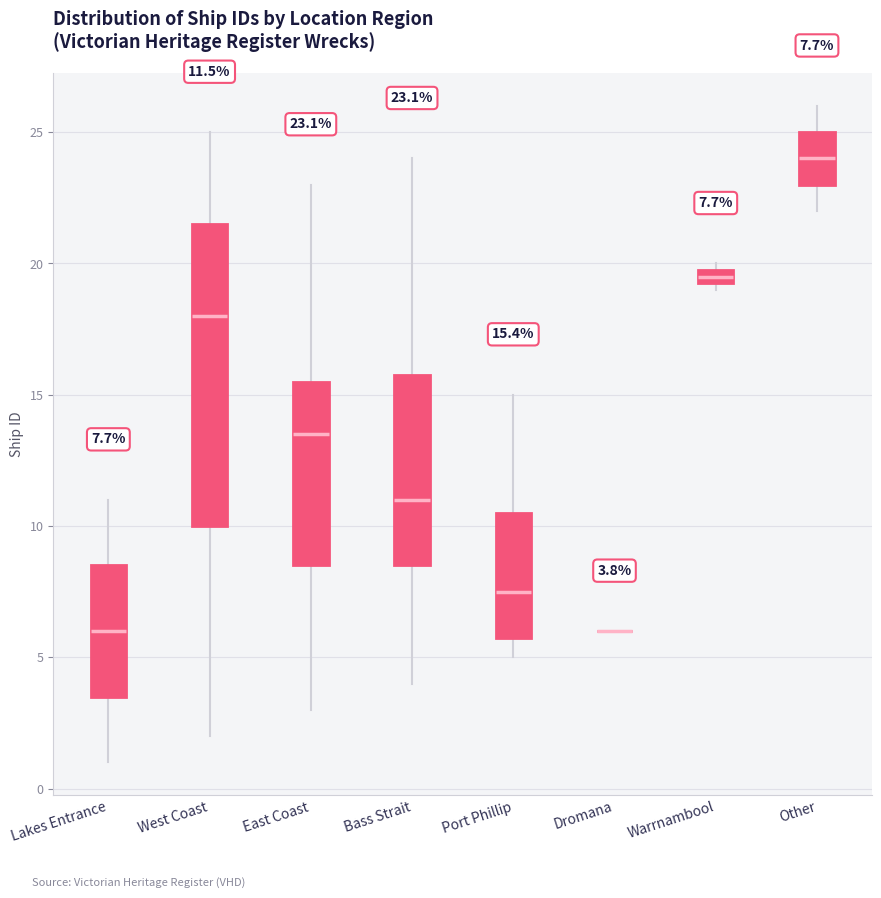

Comparing the boxes themselves (not the whiskers), which one is the tallest?

West Coast